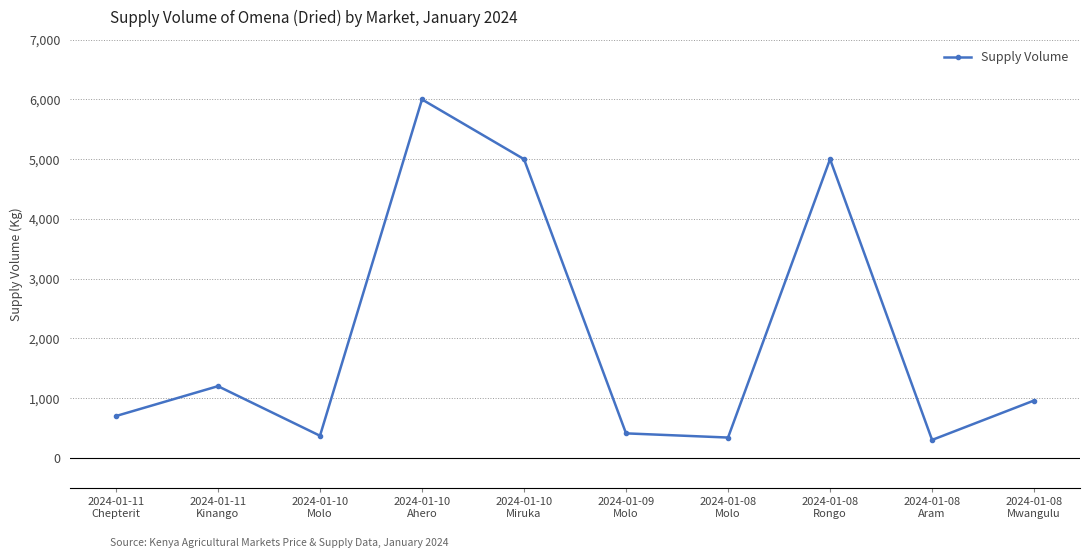

Does the chart display data point markers on the line(s)?

Yes